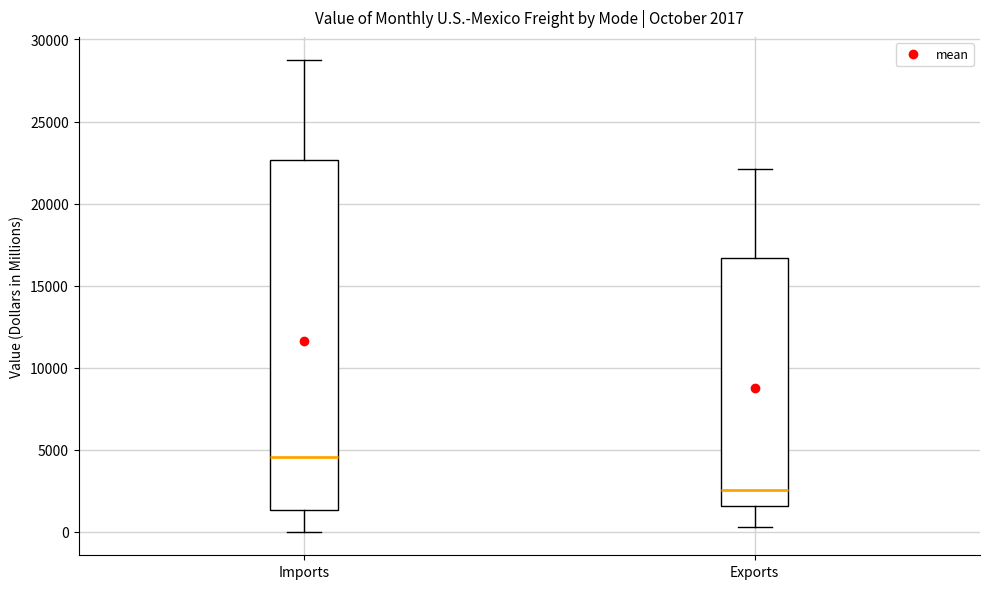

Which box has the lowest median line?

Exports